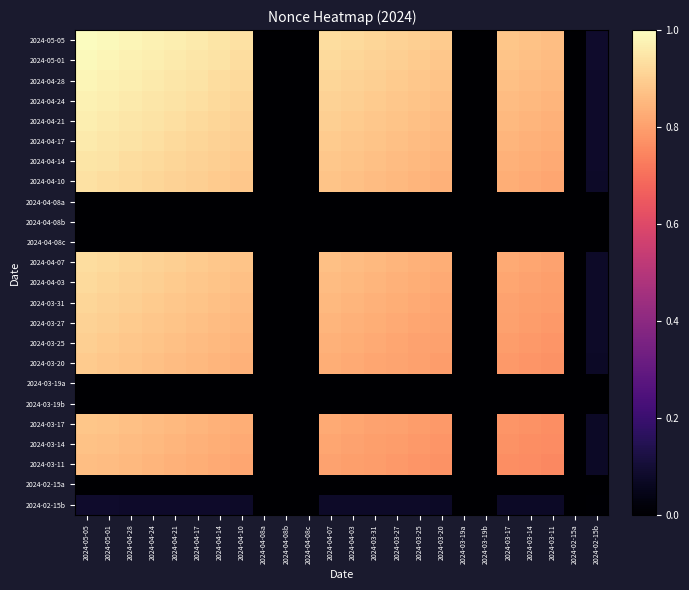

What is the difference between the highest and lowest values at 2024-02-15b?

0.1